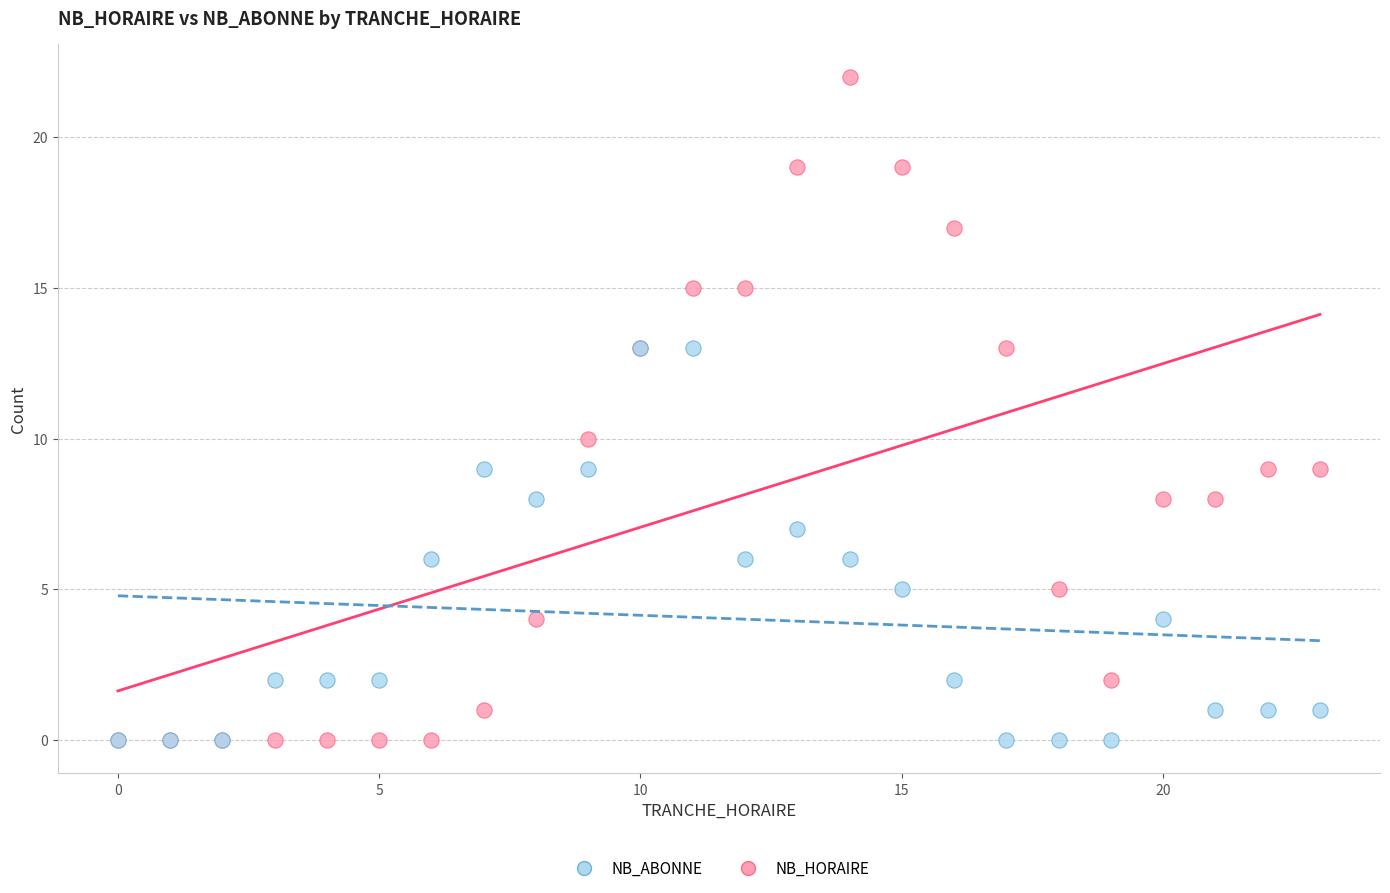

In the NB_HORAIRE series, what Y value is closest to 11?

10